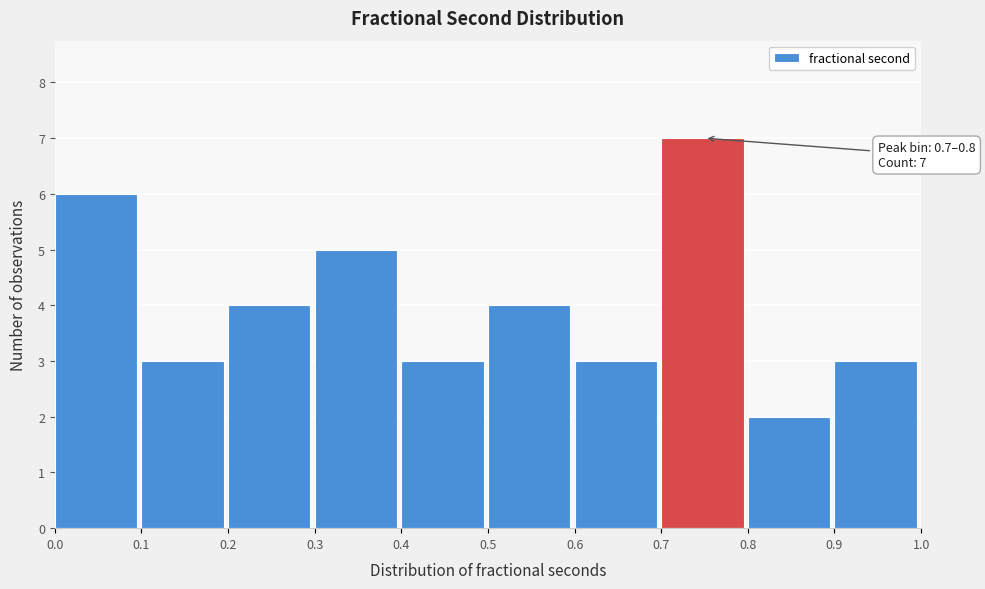

Over which range of the x-axis is the bar tallest?

0.7 to 0.8